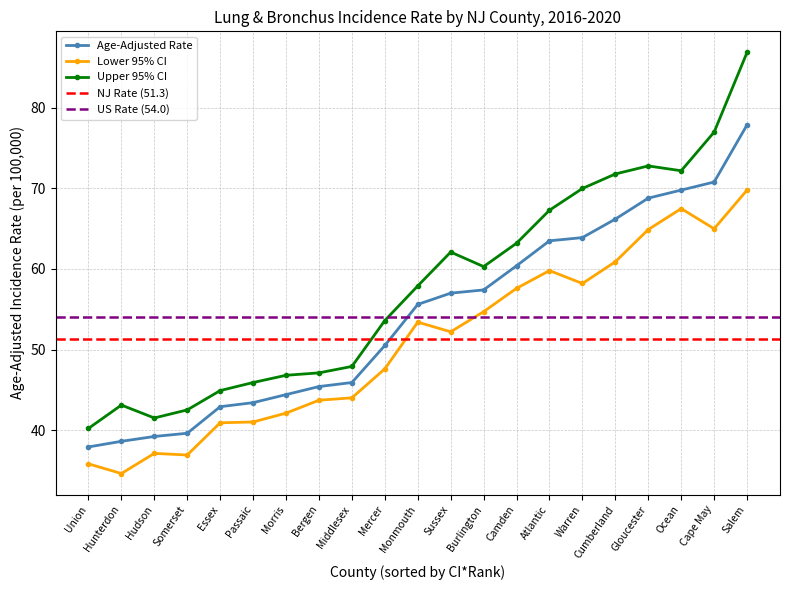

The Age-Adjusted Rate series shows 70.8 at Cape May. True or false?

True